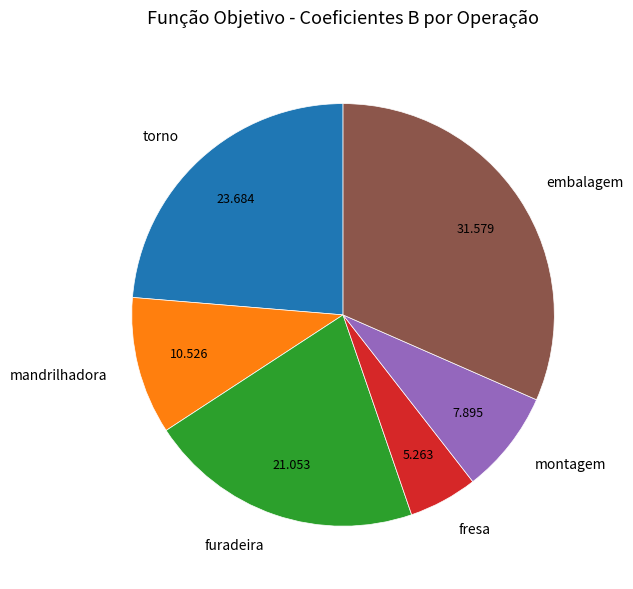

Rank the categories by value from highest to lowest.

embalagem, torno, furadeira, mandrilhadora, montagem, fresa